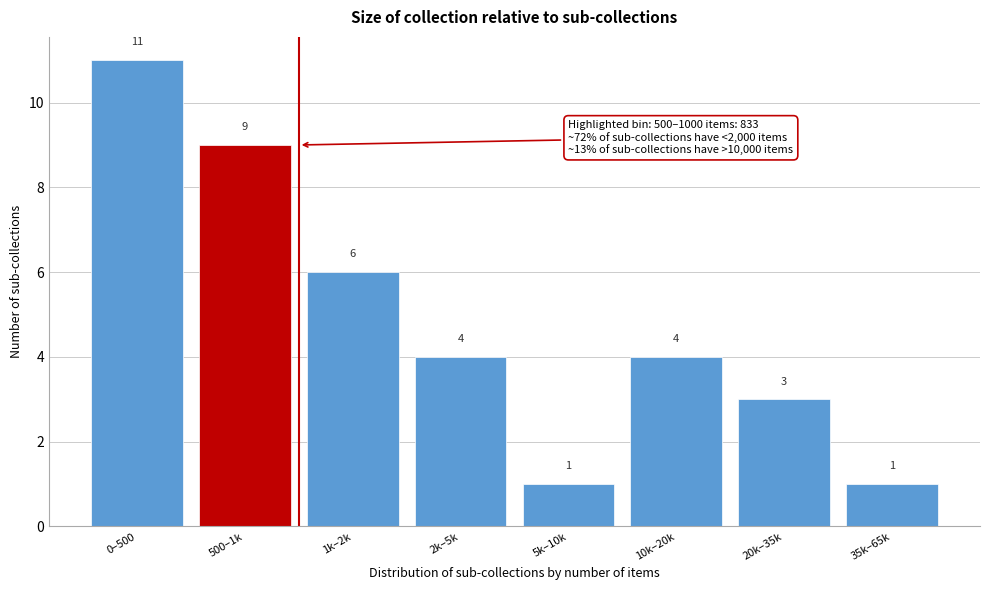

Reading left to right, extract all data points from this chart.

11	9	6	4	1	4	3	1